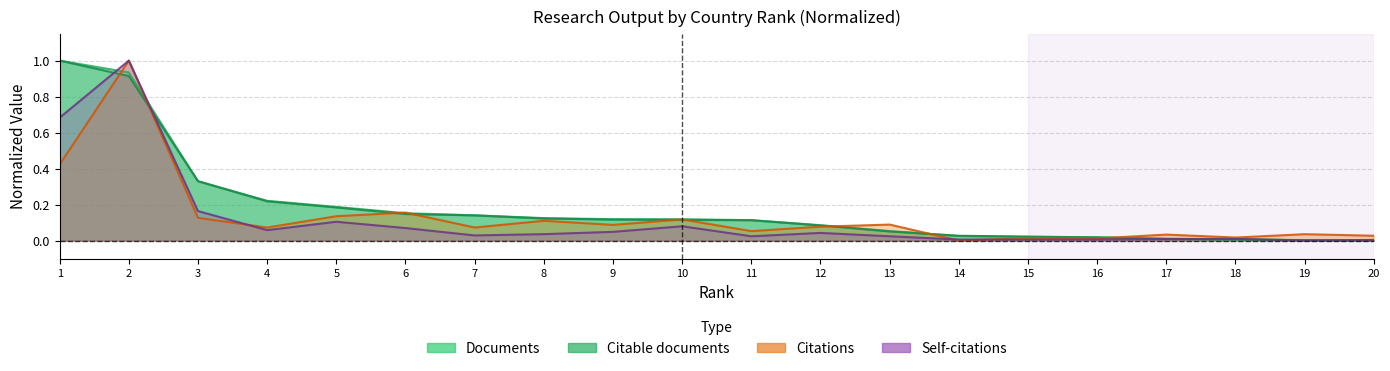

What is the highest value of the Citable documents series?

1.0